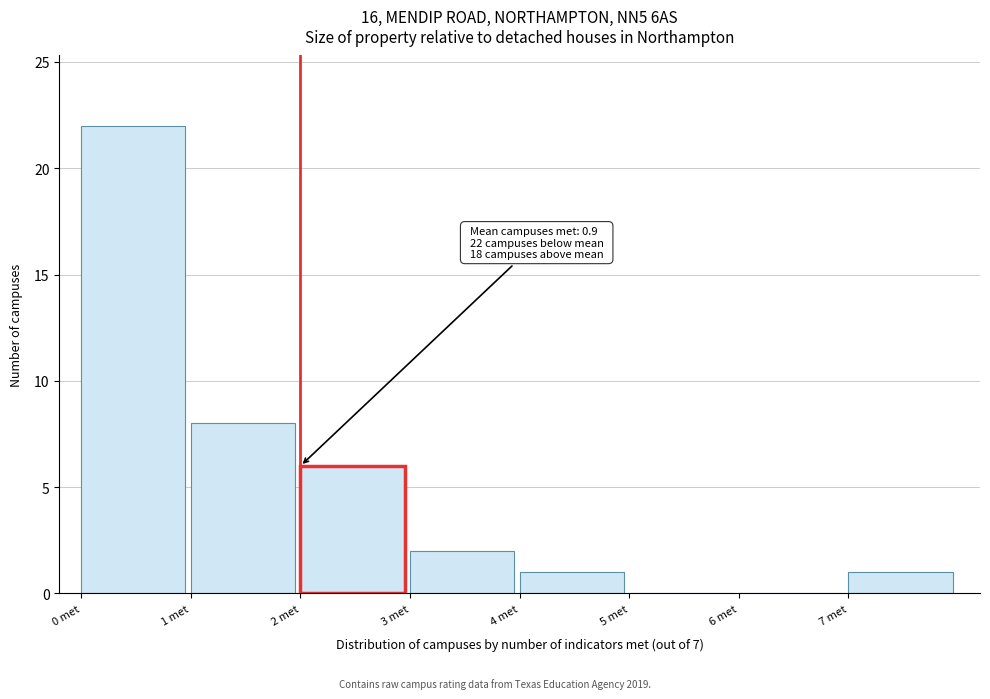

Which range on the x-axis has the tallest bar?

0 to 1